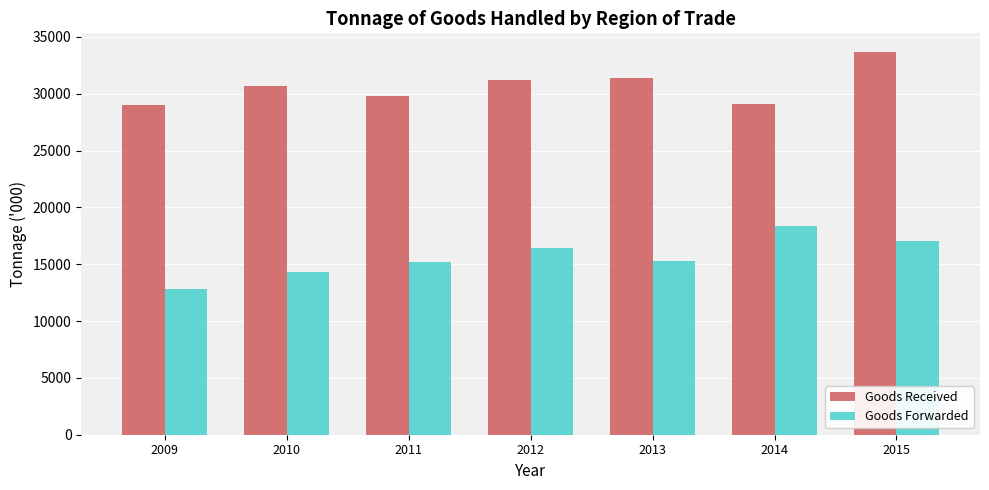

Is it true that Goods Received equals 17143 at 2014?

False